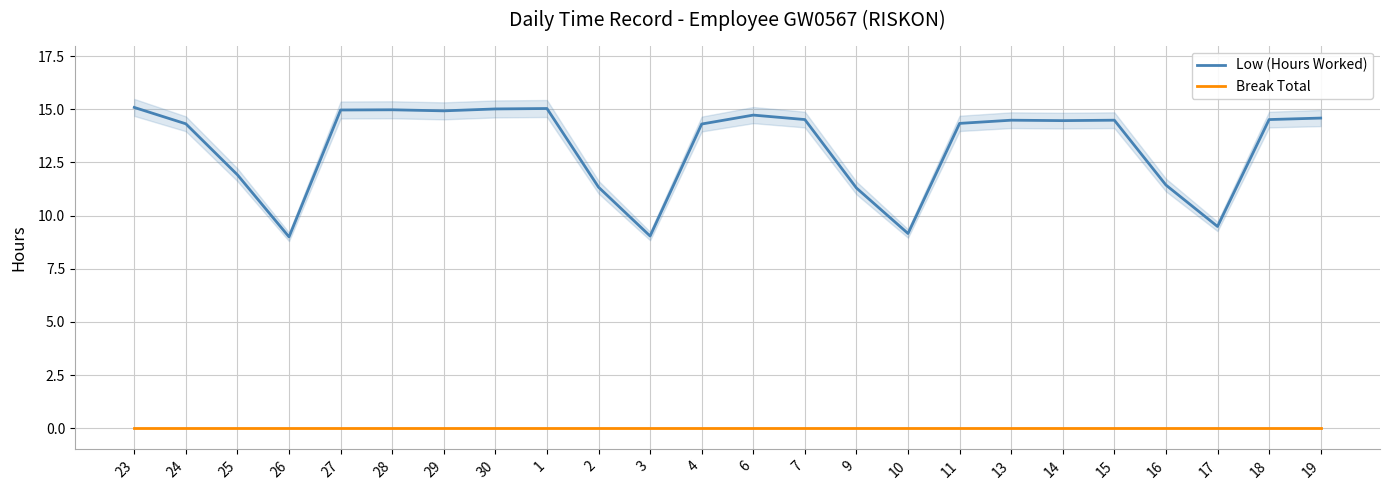

What is the label of the 21st point from the left?

16